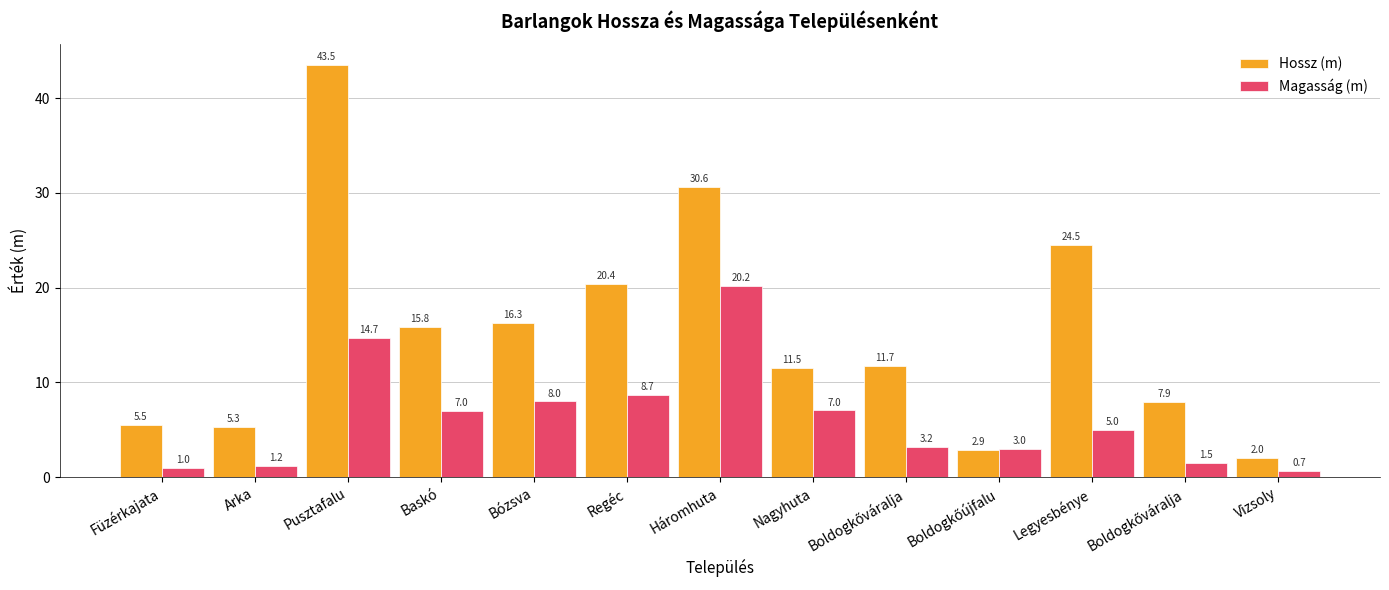

At which label does Magasság (m) first exceed 5?

Pusztafalu